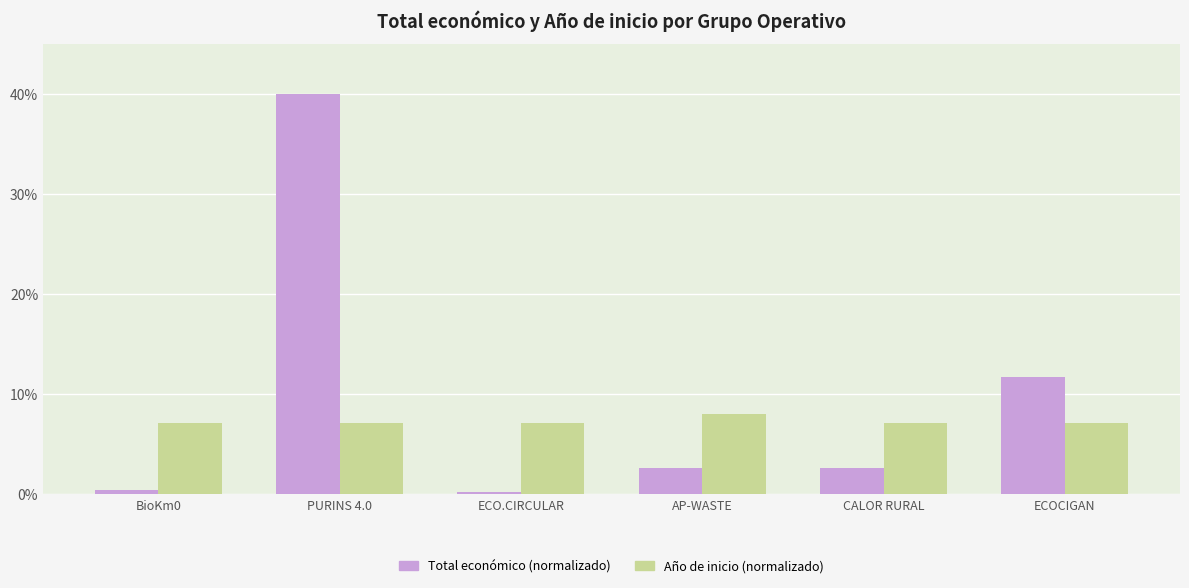

What is the difference between the maximum and second lowest values in the Año de inicio (normalizado) series?

0.9